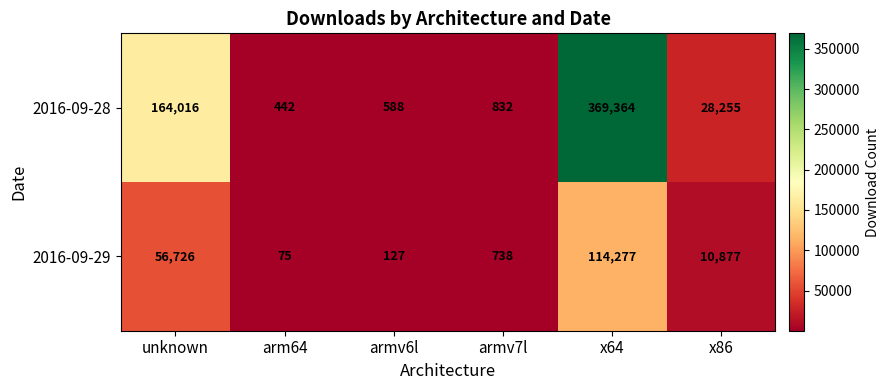

Between arm64 and x64, which series saw the biggest shift?

2016-09-28